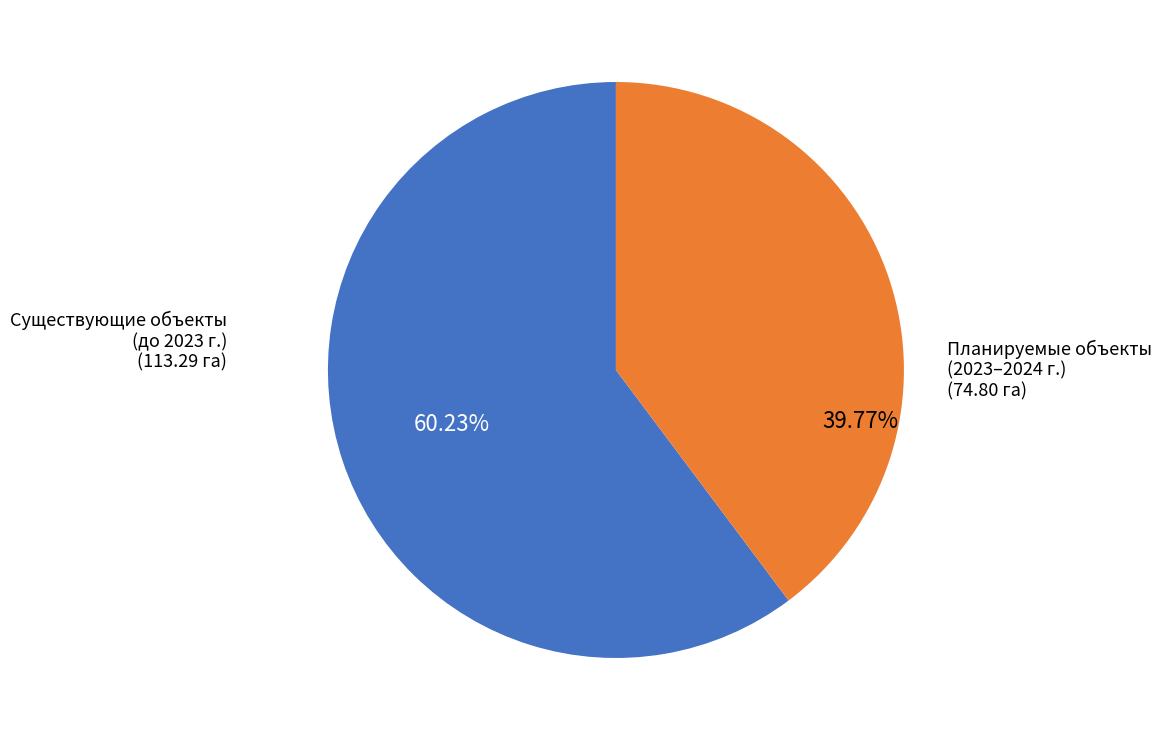

Is there any slice that represents more than half of the pie?

Yes